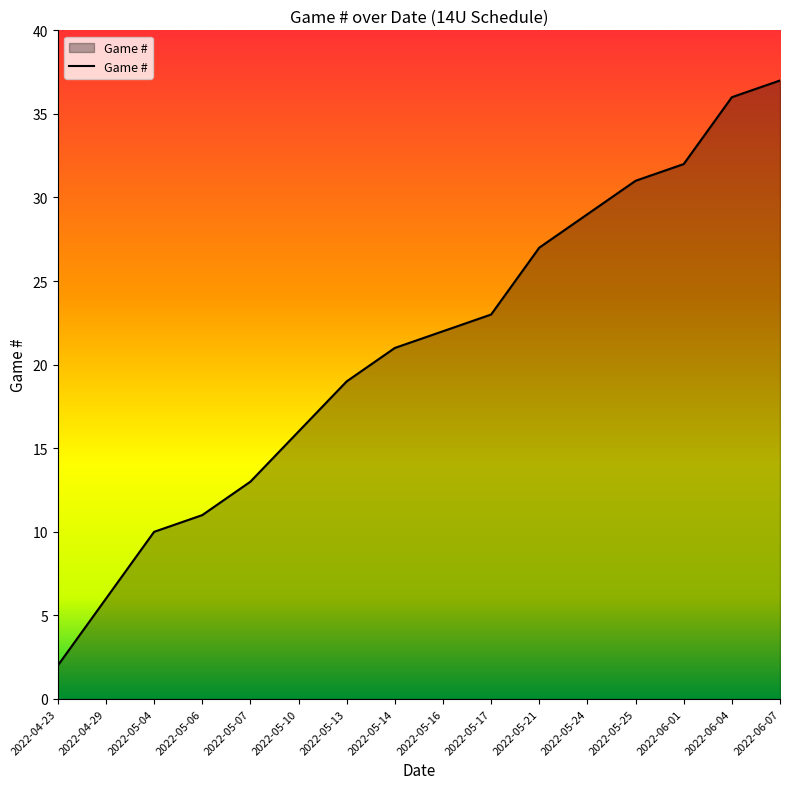

Reading left to right, what are all the values shown in this chart?

2	6	10	11	13	16	19	21	22	23	27	29	31	32	36	37